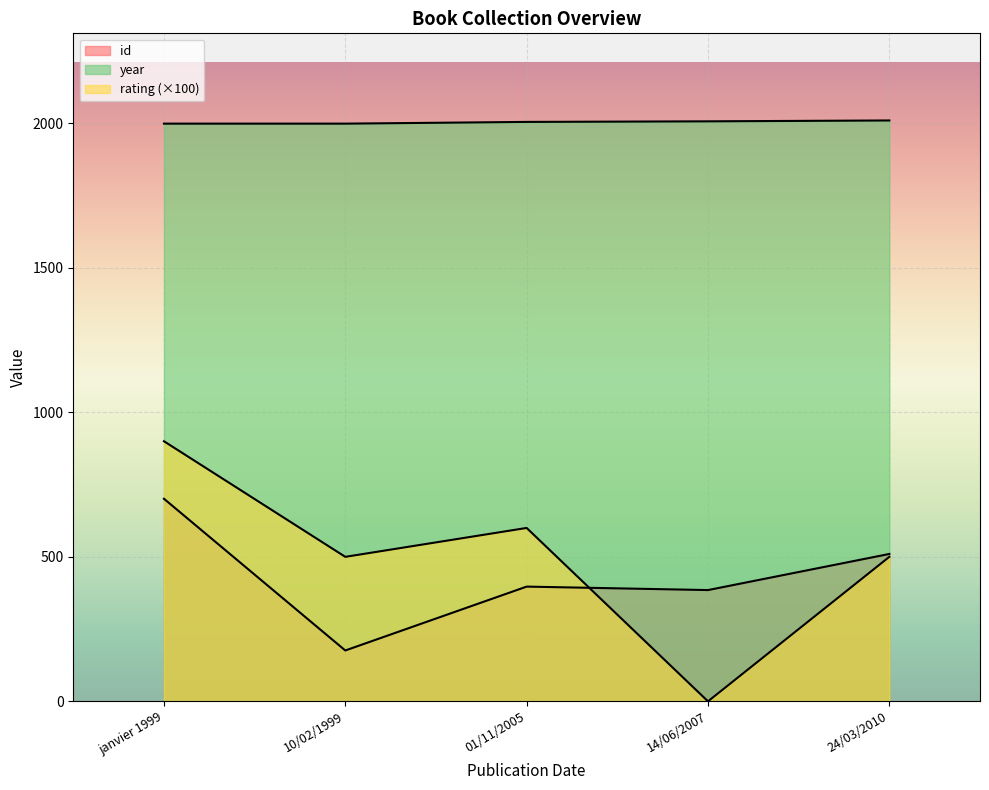

How many lines are shown in the chart?

3